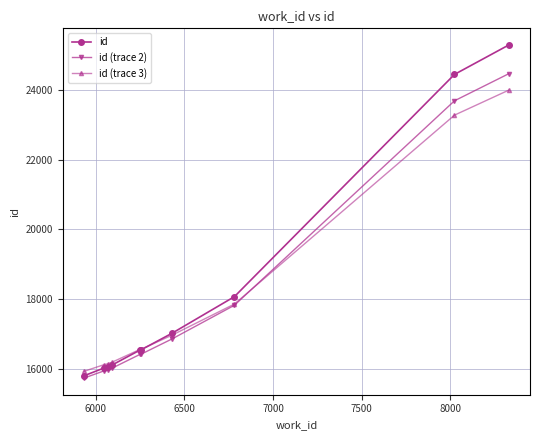

What is the value of the id point at the 5th from the left?

16550.0